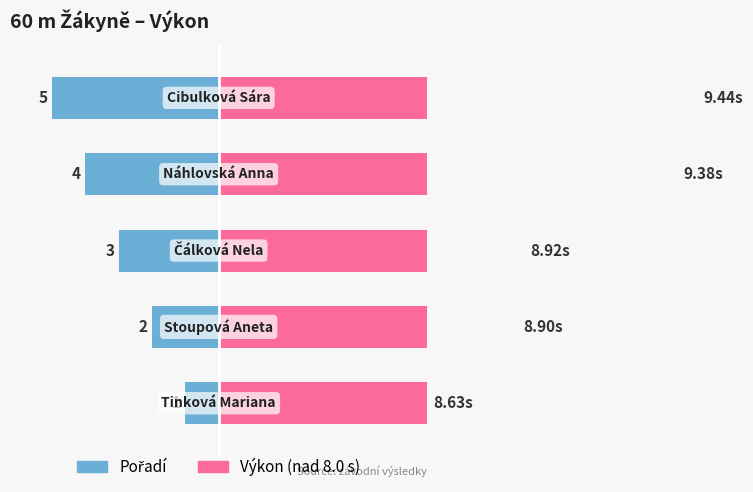

Is the value of Pořadí at 3 greater than the value of Výkon (nad 8.0 s) at 0?

No